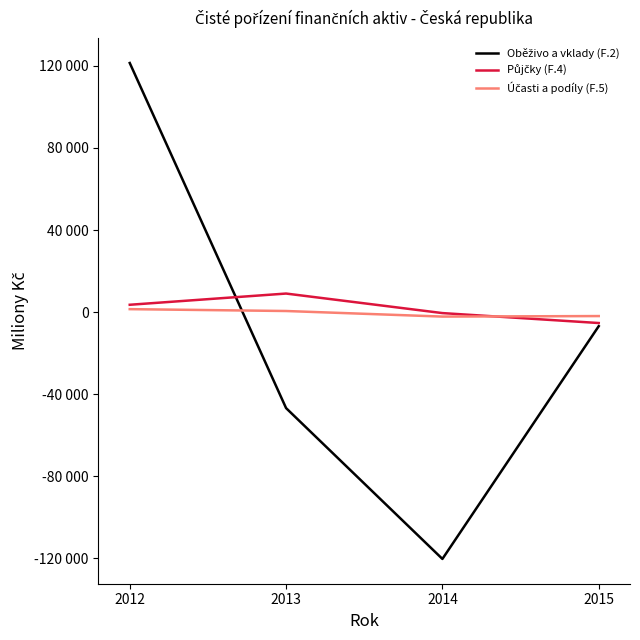

Is this an area chart (filled region under the line)?

No